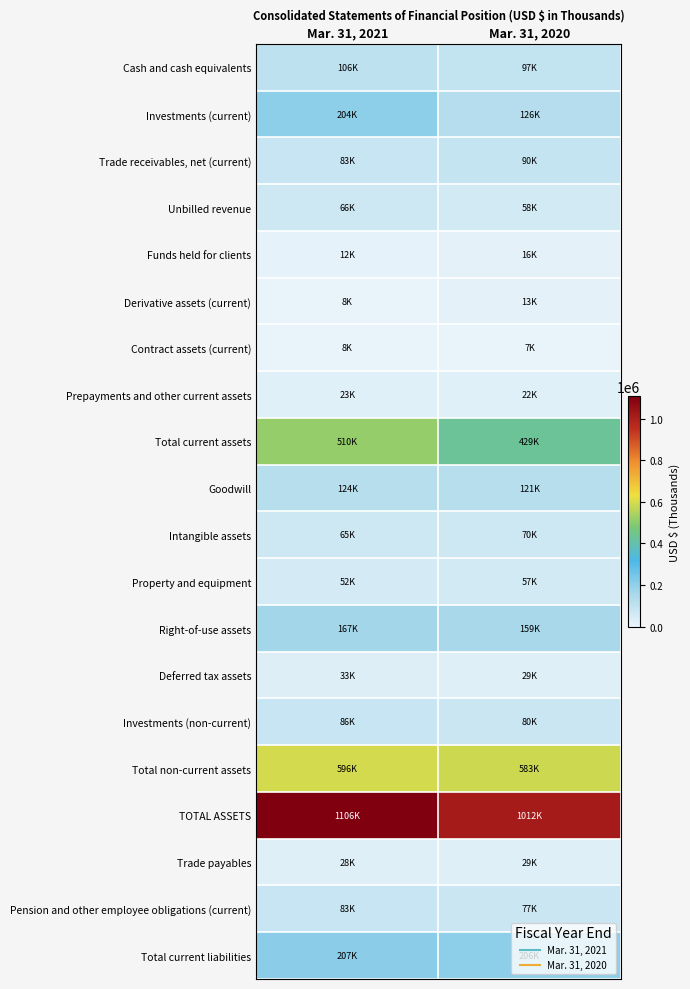

Reading left to right, what are all the values shown in this chart?

Cash and cash equivalents: Mar. 31, 2021=105633	Mar. 31, 2020=96929
Investments (current): Mar. 31, 2021=203676	Mar. 31, 2020=125641
Trade receivables, net (current): Mar. 31, 2021=83118	Mar. 31, 2020=89772
Unbilled revenue: Mar. 31, 2021=66403	Mar. 31, 2020=57983
Funds held for clients: Mar. 31, 2021=12139	Mar. 31, 2020=15833
Derivative assets (current): Mar. 31, 2021=7974	Mar. 31, 2020=13198
Contract assets (current): Mar. 31, 2021=7753	Mar. 31, 2020=7479
Prepayments and other current assets: Mar. 31, 2021=23211	Mar. 31, 2020=21999
Total current assets: Mar. 31, 2021=509907	Mar. 31, 2020=428834
Goodwill: Mar. 31, 2021=123979	Mar. 31, 2020=121304
Intangible assets: Mar. 31, 2021=65141	Mar. 31, 2020=70100
Property and equipment: Mar. 31, 2021=52272	Mar. 31, 2020=56984
Right-of-use assets: Mar. 31, 2021=166766	Mar. 31, 2020=159098
Deferred tax assets: Mar. 31, 2021=33022	Mar. 31, 2020=28942
Investments (non-current): Mar. 31, 2021=85875	Mar. 31, 2020=80135
Total non-current assets: Mar. 31, 2021=596241	Mar. 31, 2020=583495
TOTAL ASSETS: Mar. 31, 2021=1106148	Mar. 31, 2020=1012329
Trade payables: Mar. 31, 2021=28015	Mar. 31, 2020=29333
Pension and other employee obligations (current): Mar. 31, 2021=82586	Mar. 31, 2020=76857
Total current liabilities: Mar. 31, 2021=207466	Mar. 31, 2020=205839